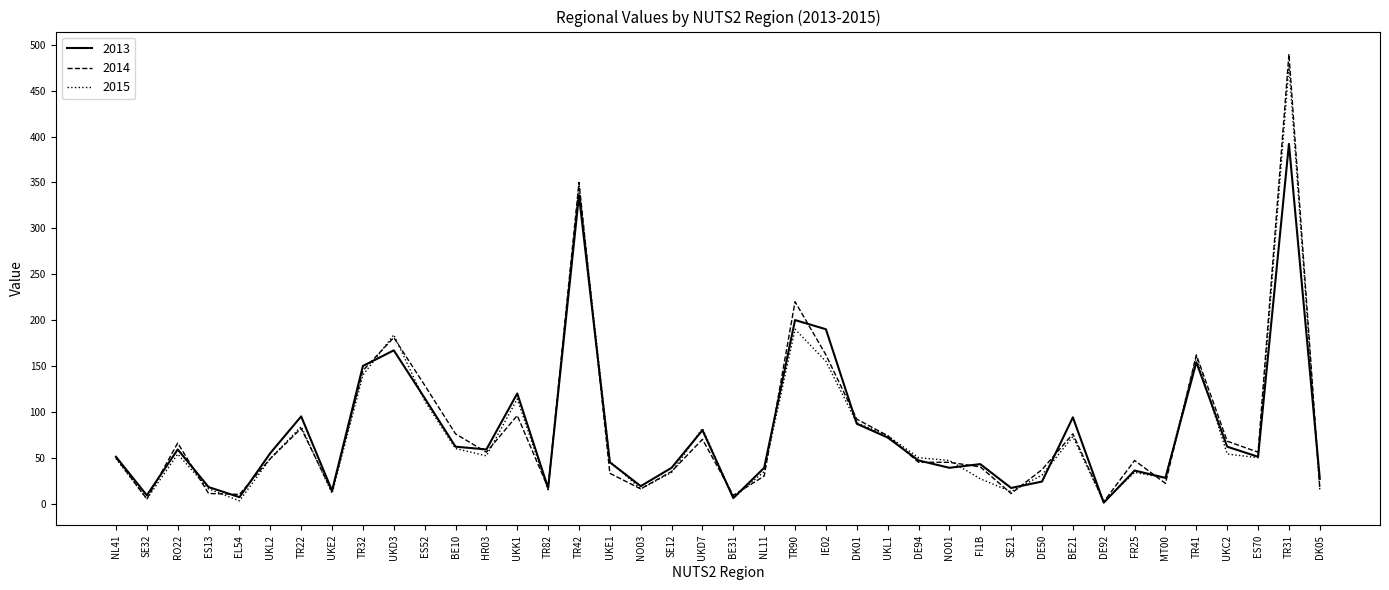

What is the sum of all 2015 values?

3081